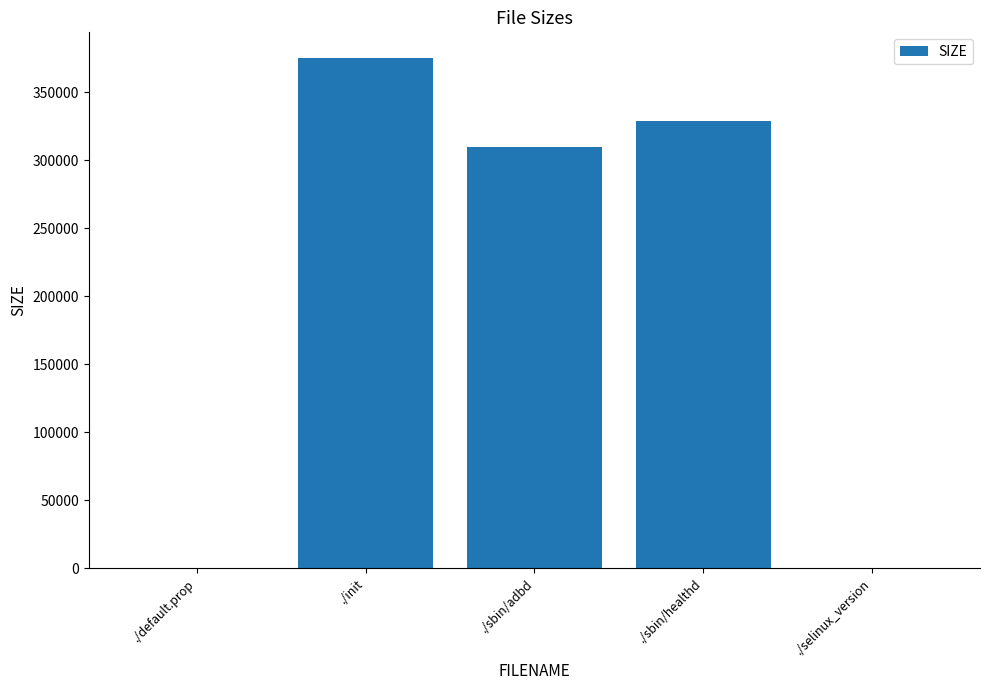

Which label corresponds to the largest value in the chart?

./init